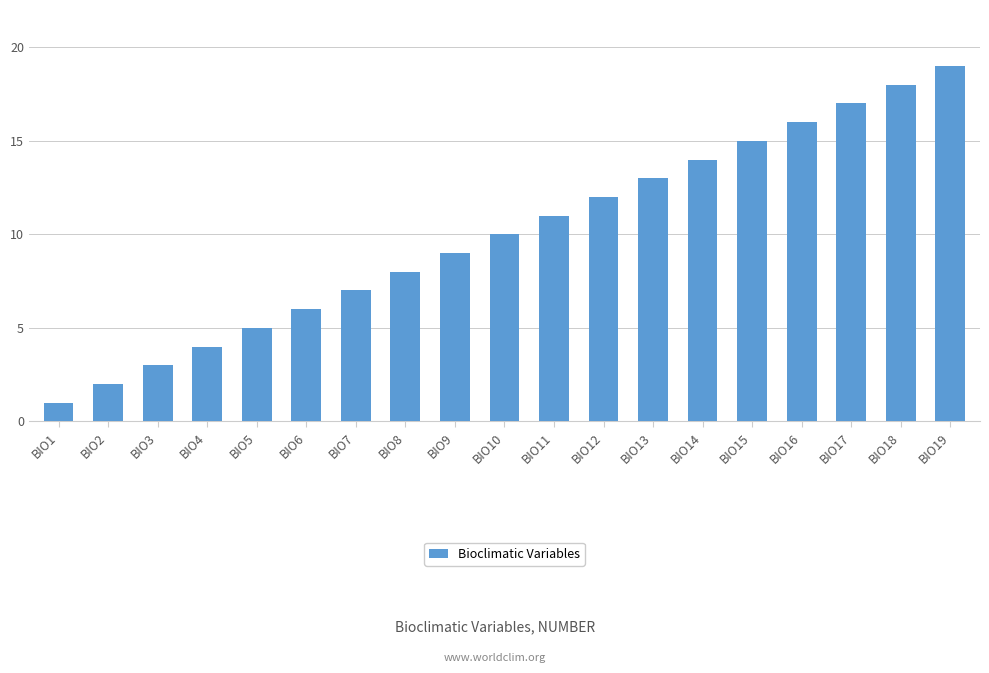

What is the value of the 11th bar from the left?

11